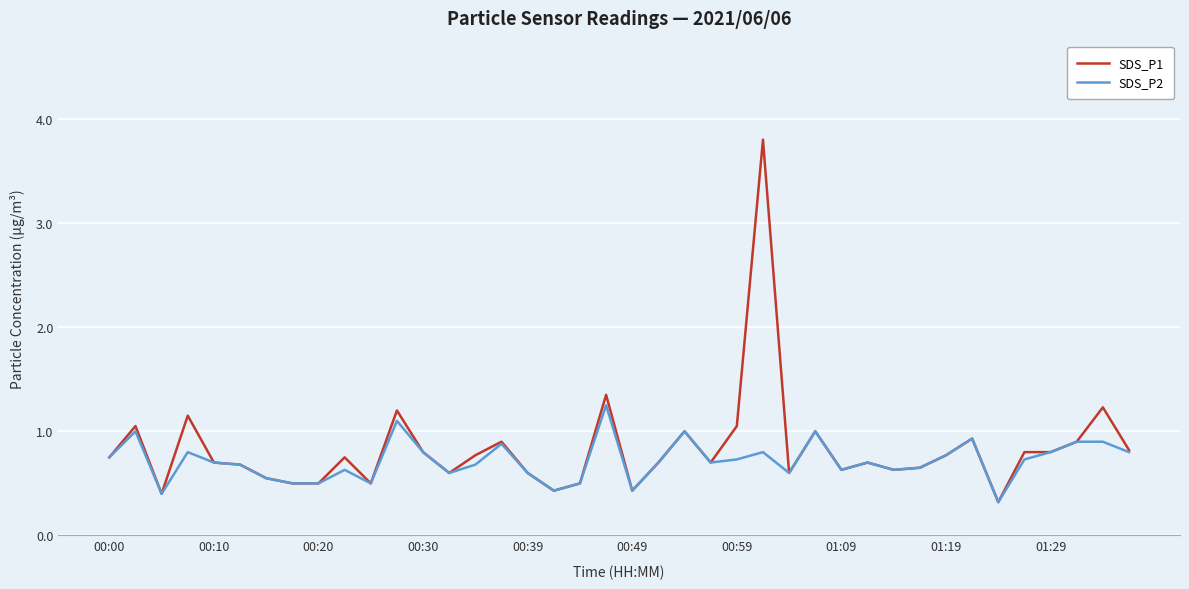

List the series in order of their overall mean, lowest first.

SDS_P2, SDS_P1